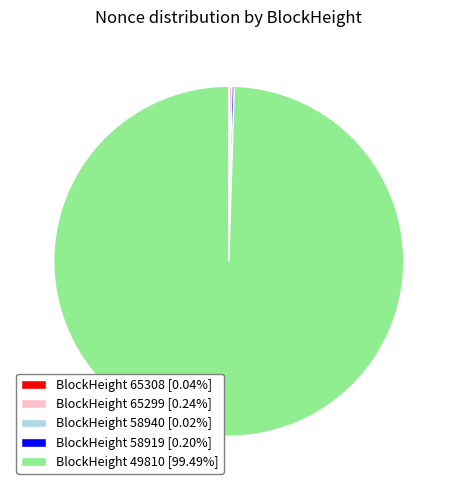

Is BlockHeight 49810 [99.49%] the majority of the pie?

Yes